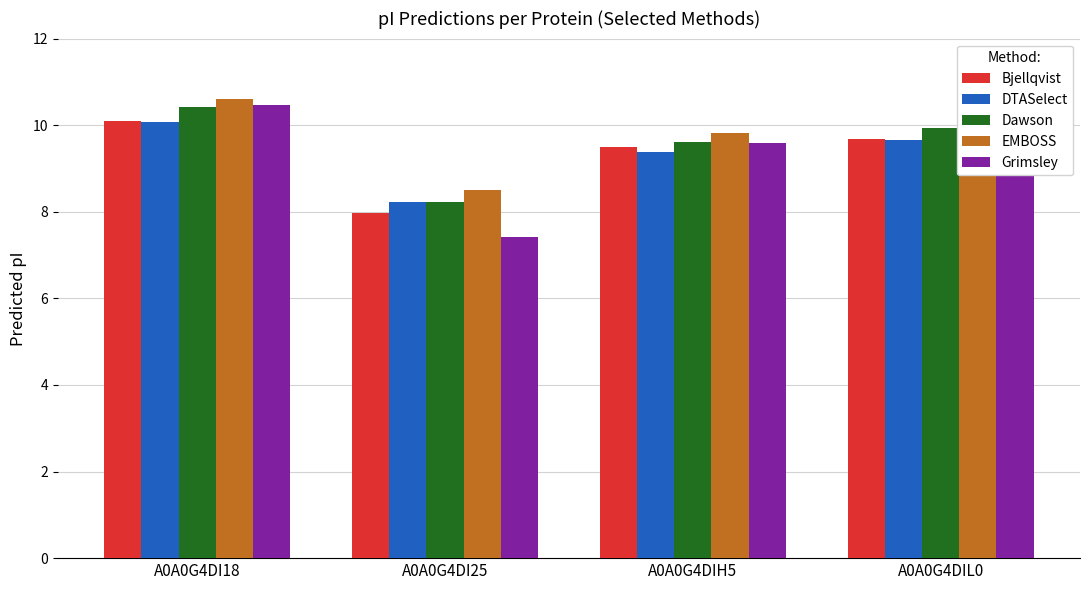

Reading left to right, what are all the values shown in this chart?

Bjellqvist: A0A0G4DI18=10.1	A0A0G4DI25=8.0	A0A0G4DIH5=9.5	A0A0G4DIL0=9.7
DTASelect: A0A0G4DI18=10.1	A0A0G4DI25=8.2	A0A0G4DIH5=9.4	A0A0G4DIL0=9.7
Dawson: A0A0G4DI18=10.4	A0A0G4DI25=8.2	A0A0G4DIH5=9.6	A0A0G4DIL0=9.9
EMBOSS: A0A0G4DI18=10.6	A0A0G4DI25=8.5	A0A0G4DIH5=9.8	A0A0G4DIL0=10.1
Grimsley: A0A0G4DI18=10.5	A0A0G4DI25=7.4	A0A0G4DIH5=9.6	A0A0G4DIL0=10.0